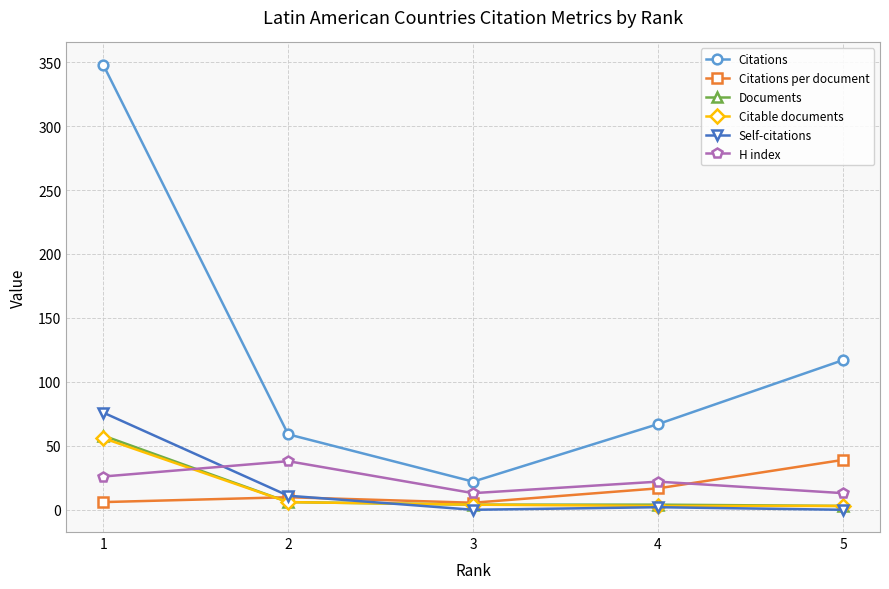

True or false: H index has more than 0 points higher than both neighbors.

True